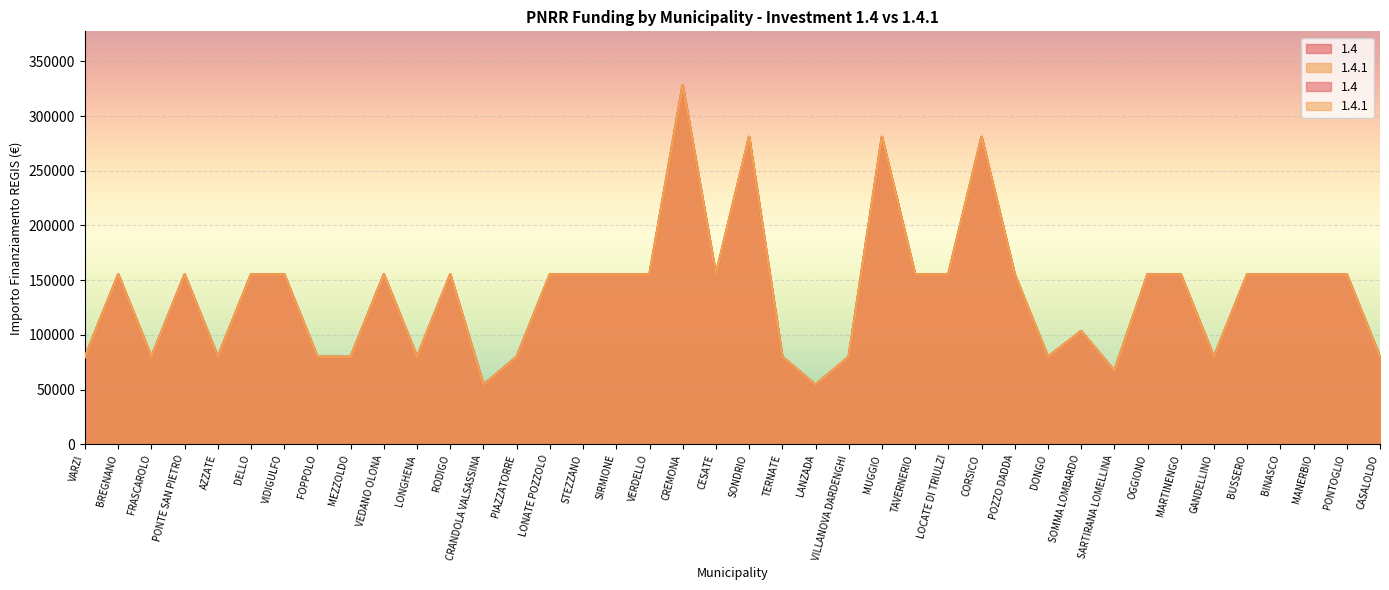

What is the label of the 21st point from the left?

SONDRIO